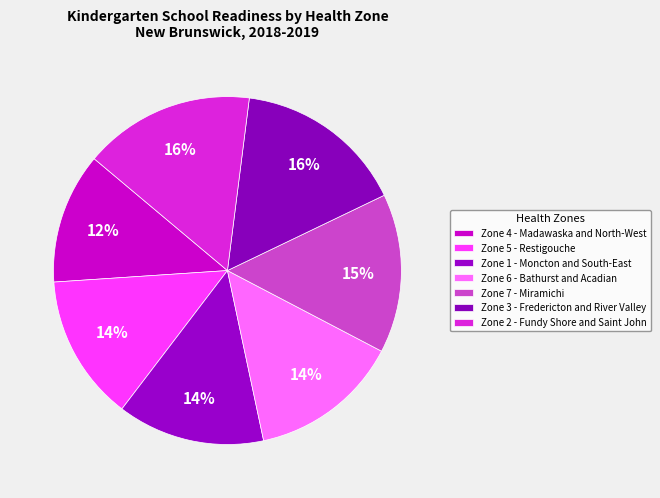

Which slice is the smallest?

Zone 4 - Madawaska and North-West